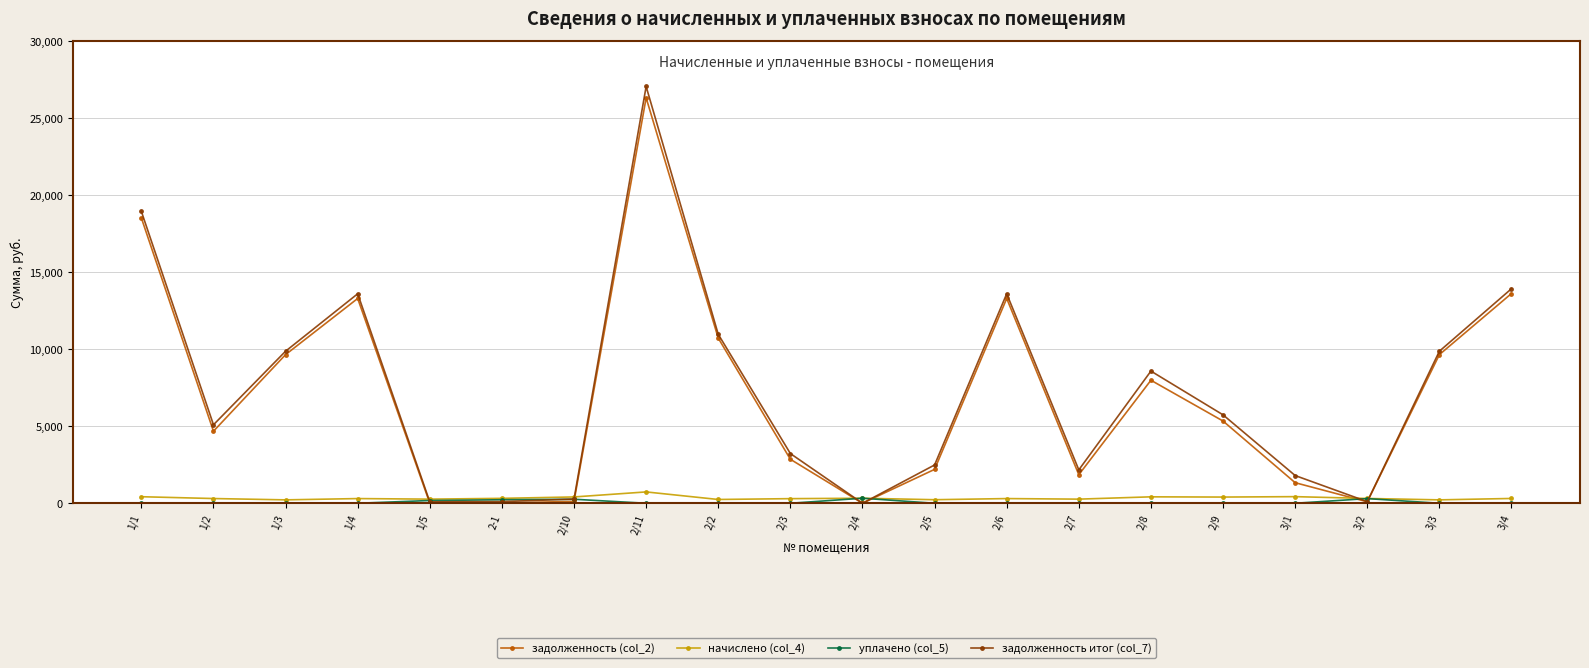

Read the задолженность итог (col_7) value at 1/4.

13601.0